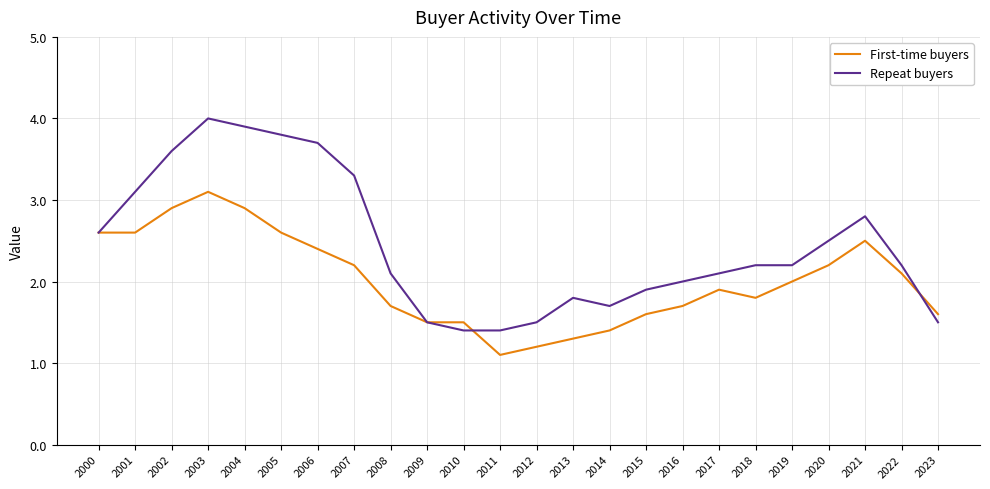

What is the maximum value for First-time buyers?

3.1